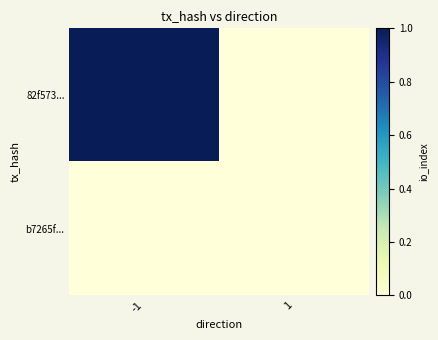

Which series has the largest range (max minus min)?

82f573...